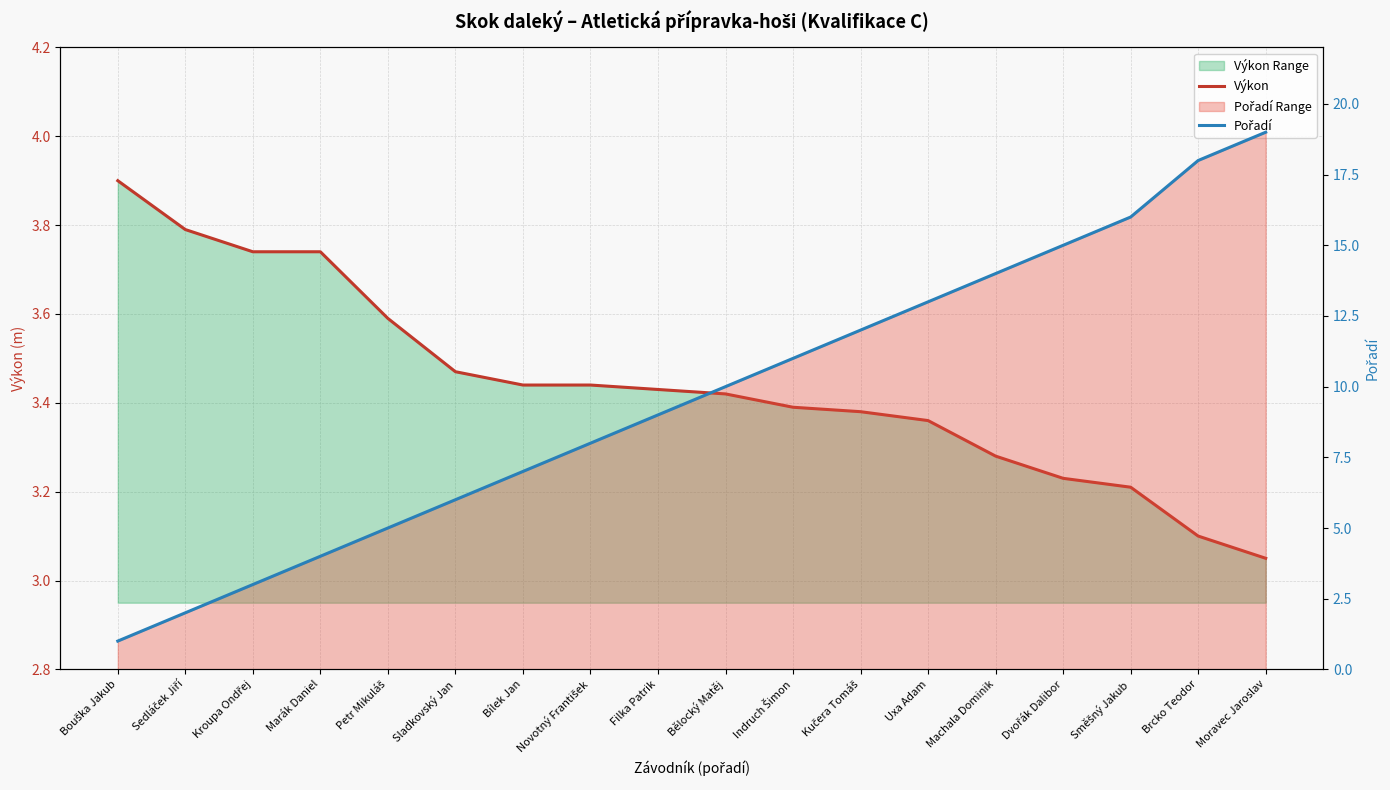

What is the difference between the maximum and minimum values in the Pořadí series?

18.0